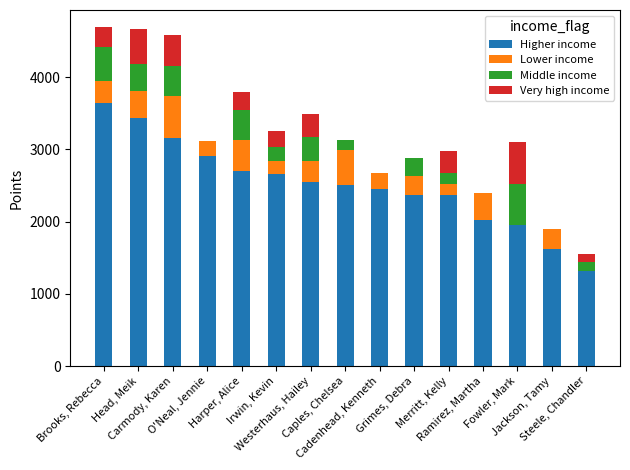

Count the number of categories in the chart.

15